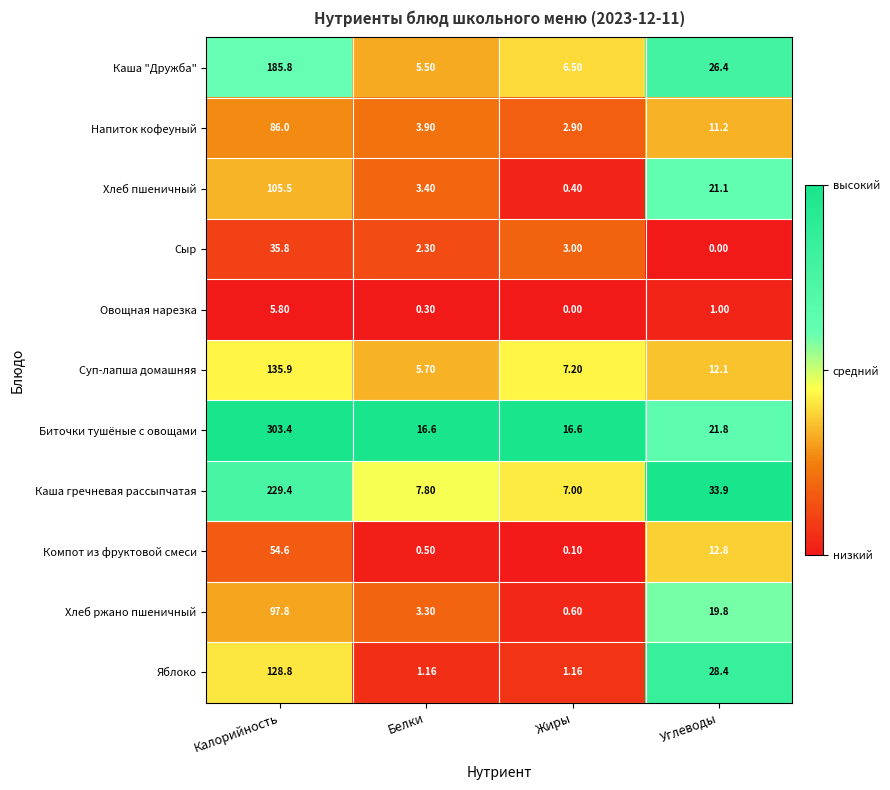

Where is Биточки тушёные с овощами nearest to the value 160?

Углеводы